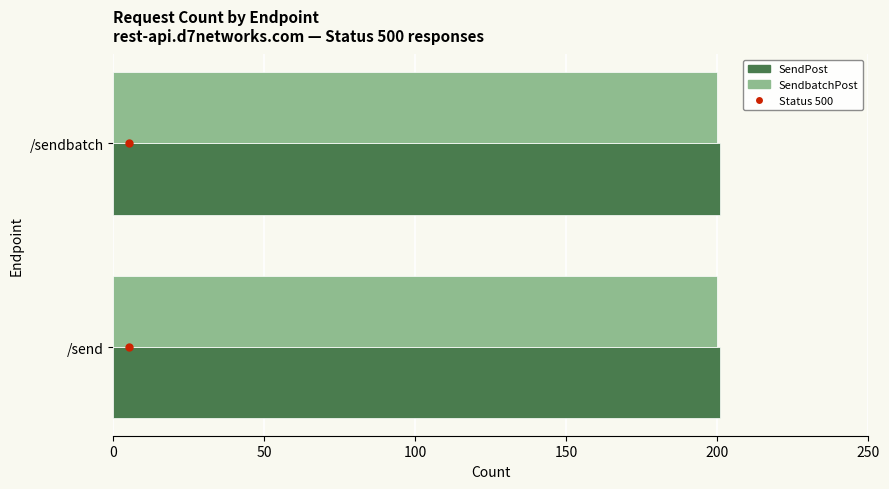

What value does the SendPost series have at /send?

201